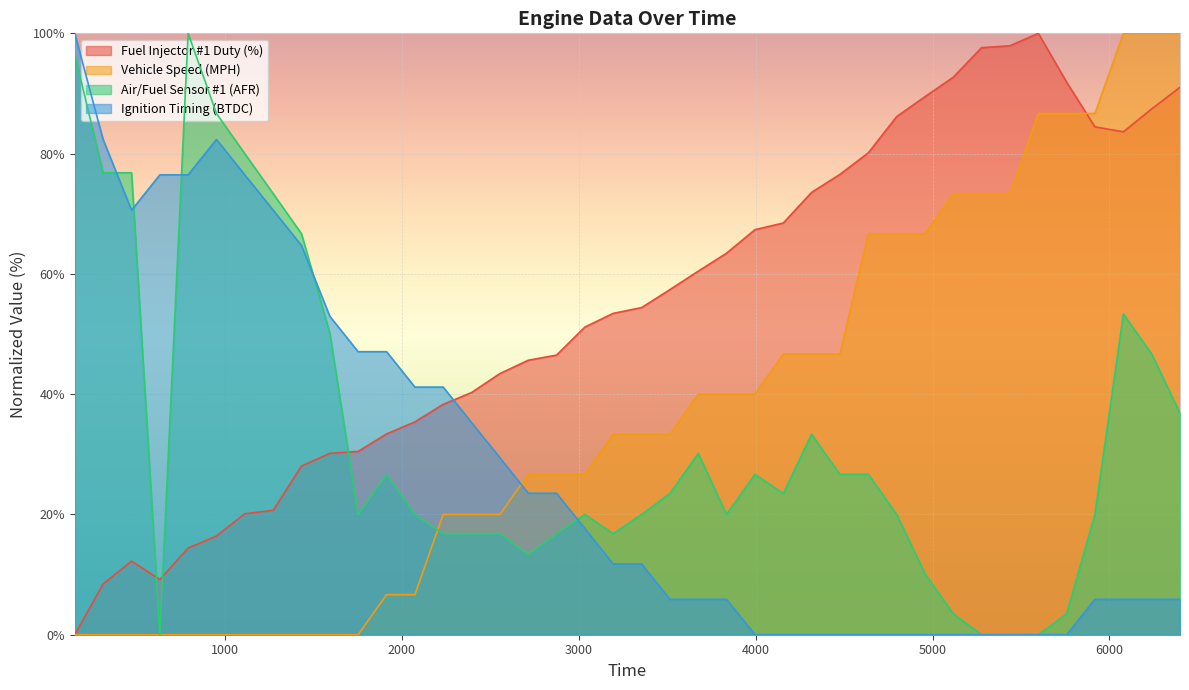

Between 1111 and 6079, which series saw the biggest shift?

Vehicle Speed (MPH)